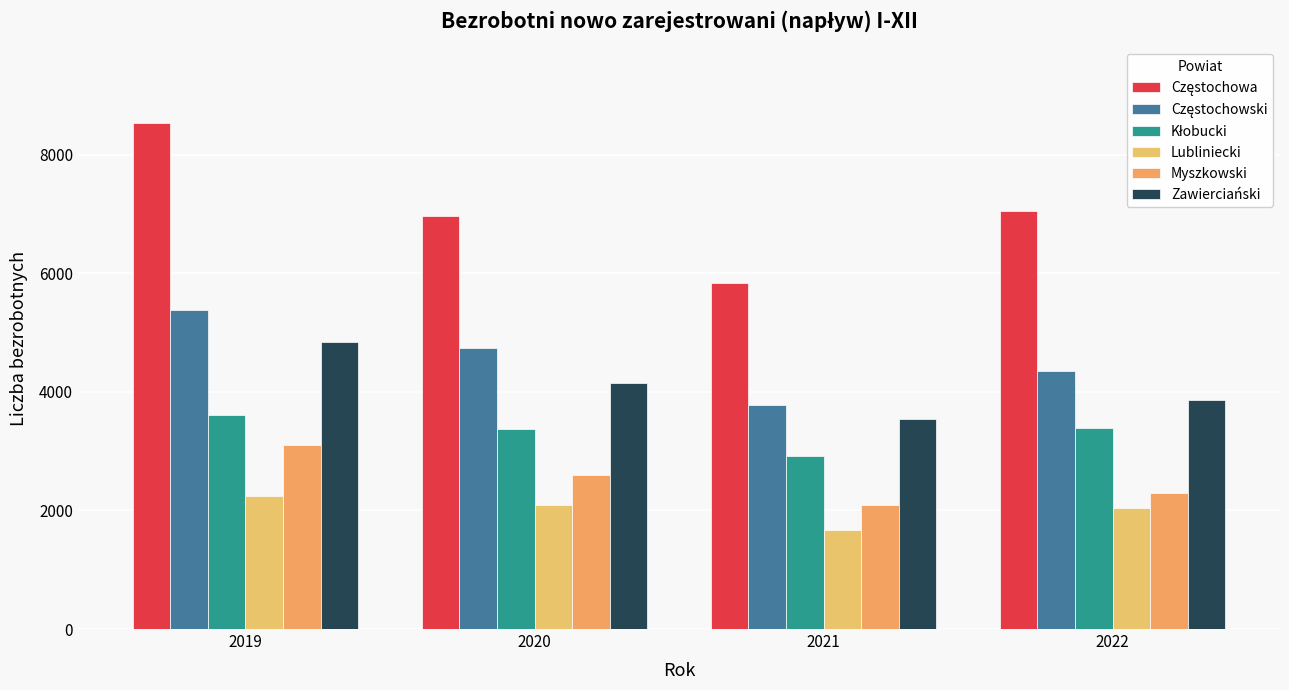

Between 2022 and 2021, which is larger?

2022